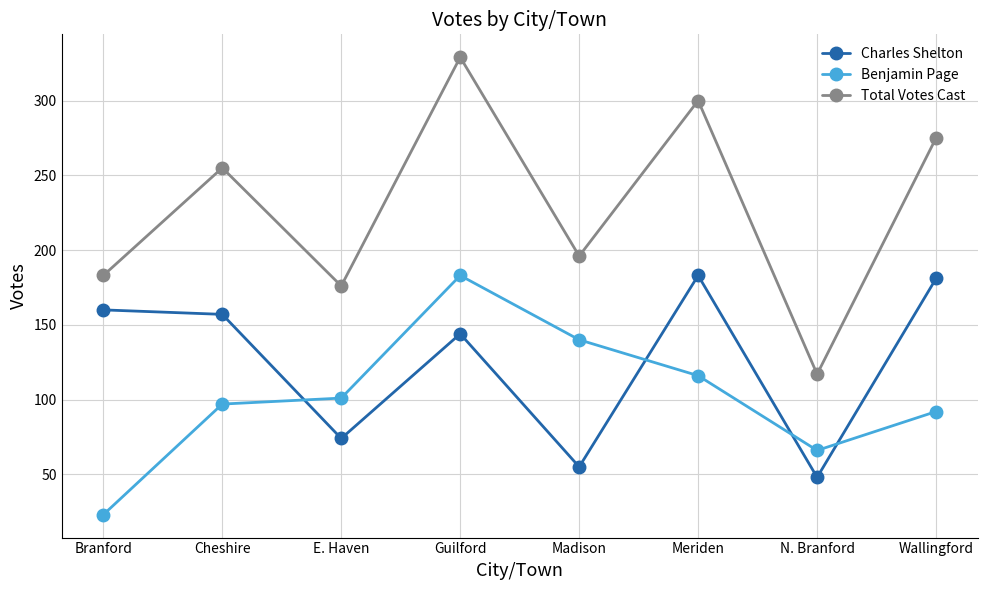

At Wallingford, list the series in order from largest to smallest.

Total Votes Cast, Charles Shelton, Benjamin Page